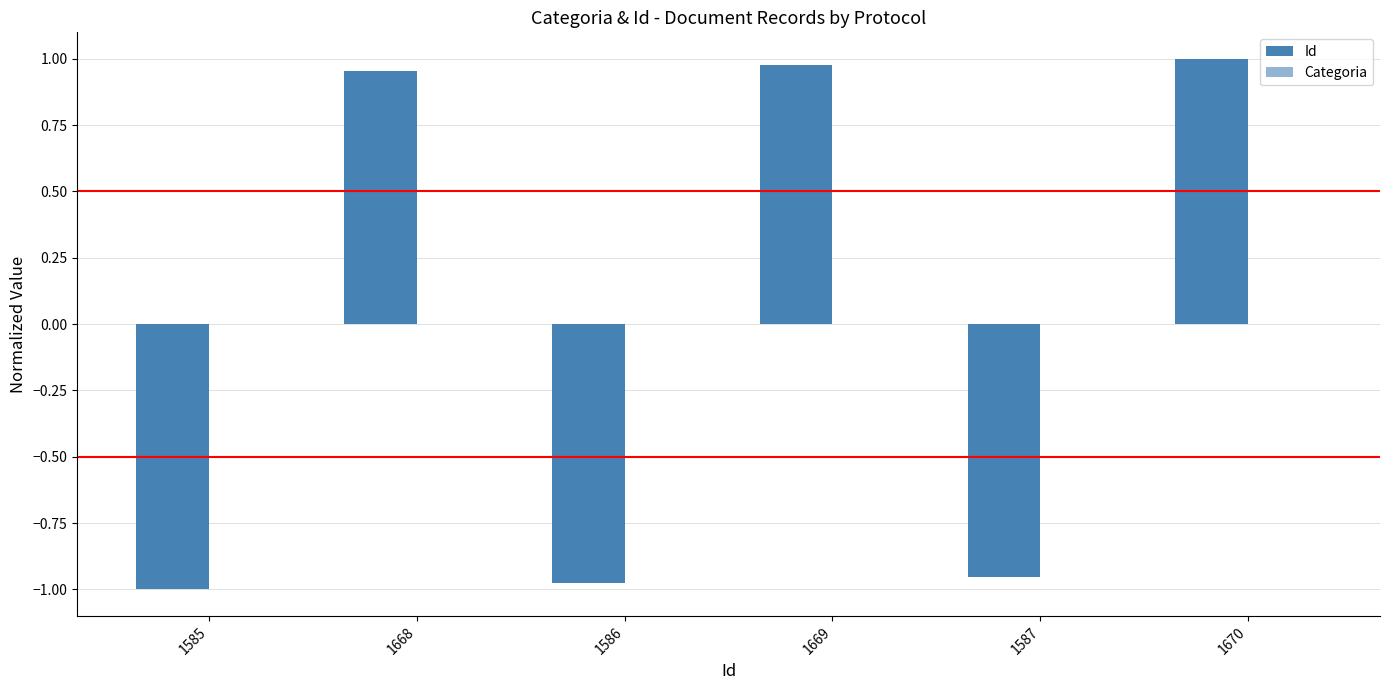

Reading left to right, transcribe all the data shown in this chart.

Id: 1585=-1.0	1668=1.0	1586=-1.0	1669=1.0	1587=-1.0	1670=1.0
Categoria: 1585=0.0	1668=0.0	1586=0.0	1669=0.0	1587=0.0	1670=0.0